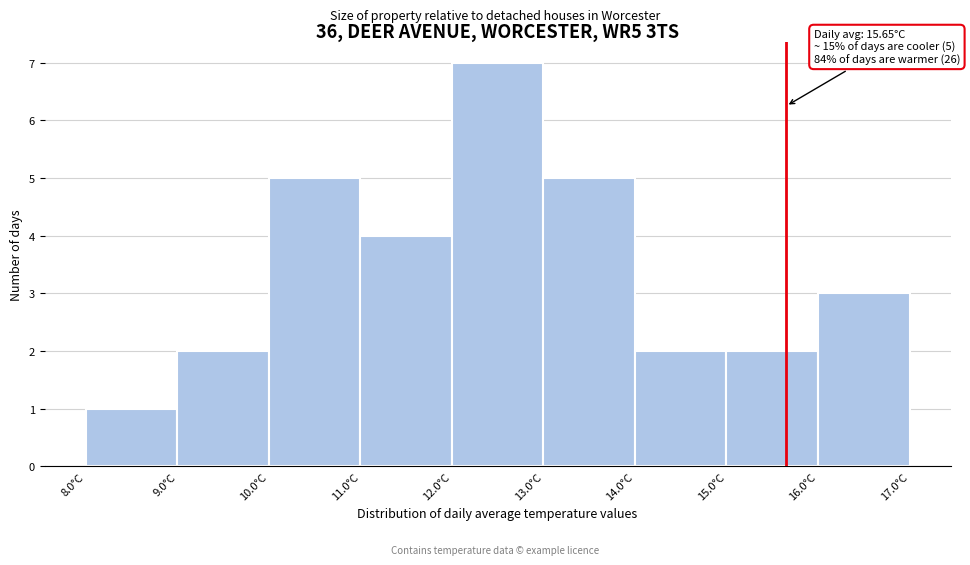

Which range on the x-axis has the tallest bar?

12 to 13